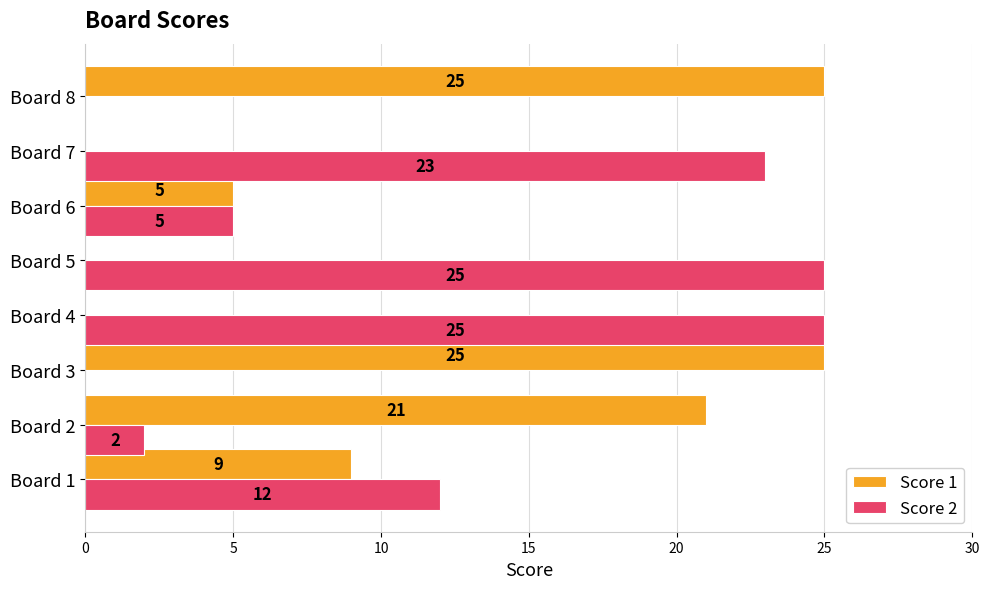

What is the sum of the Score 2 values at Board 8 and Board 6?

5